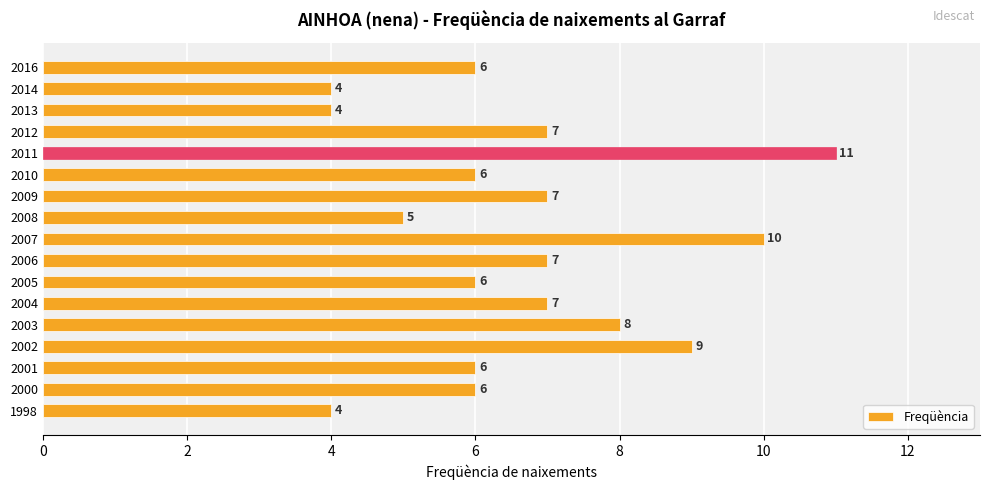

What is the difference between the maximum and minimum values?

7